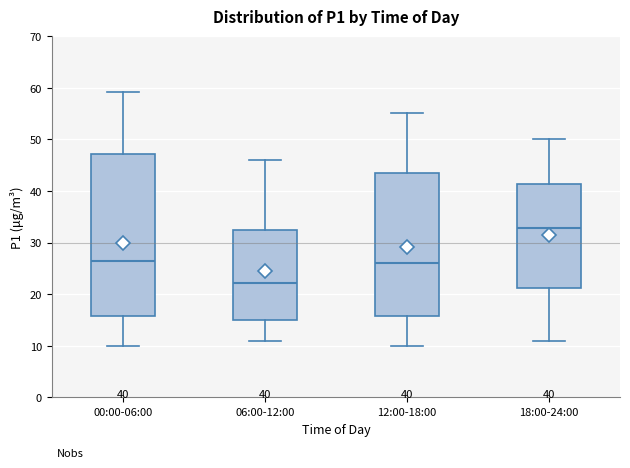

Which box has the highest median line?

18:00-24:00